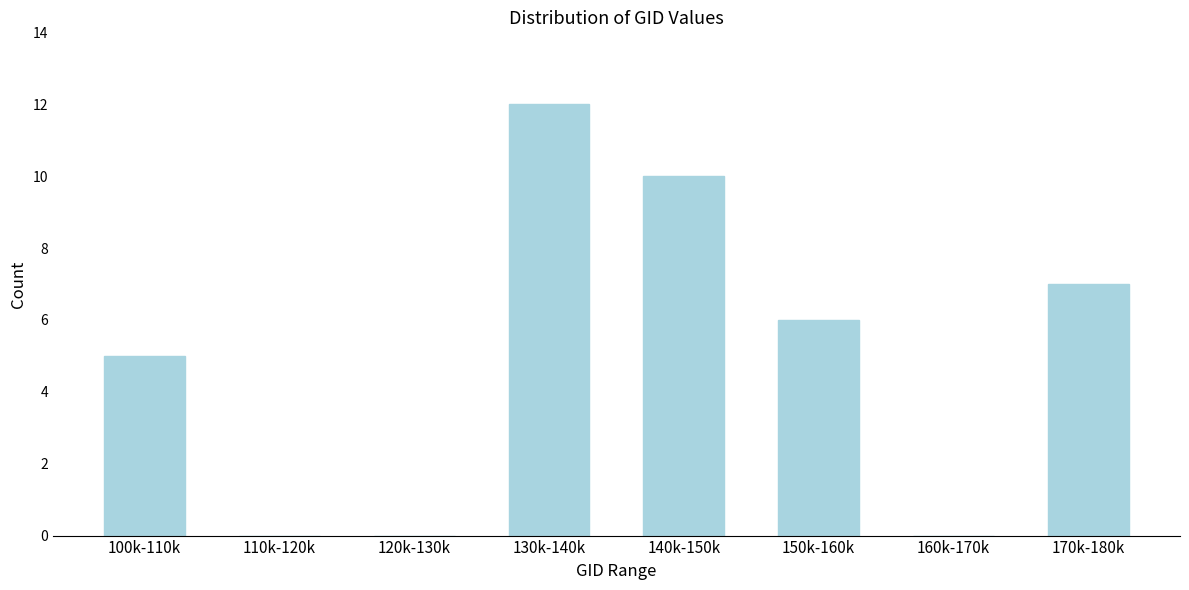

Reading right to left, transcribe all the data shown in this chart.

170k-180k=7	160k-170k=0	150k-160k=6	140k-150k=10	130k-140k=12	120k-130k=0	110k-120k=0	100k-110k=5